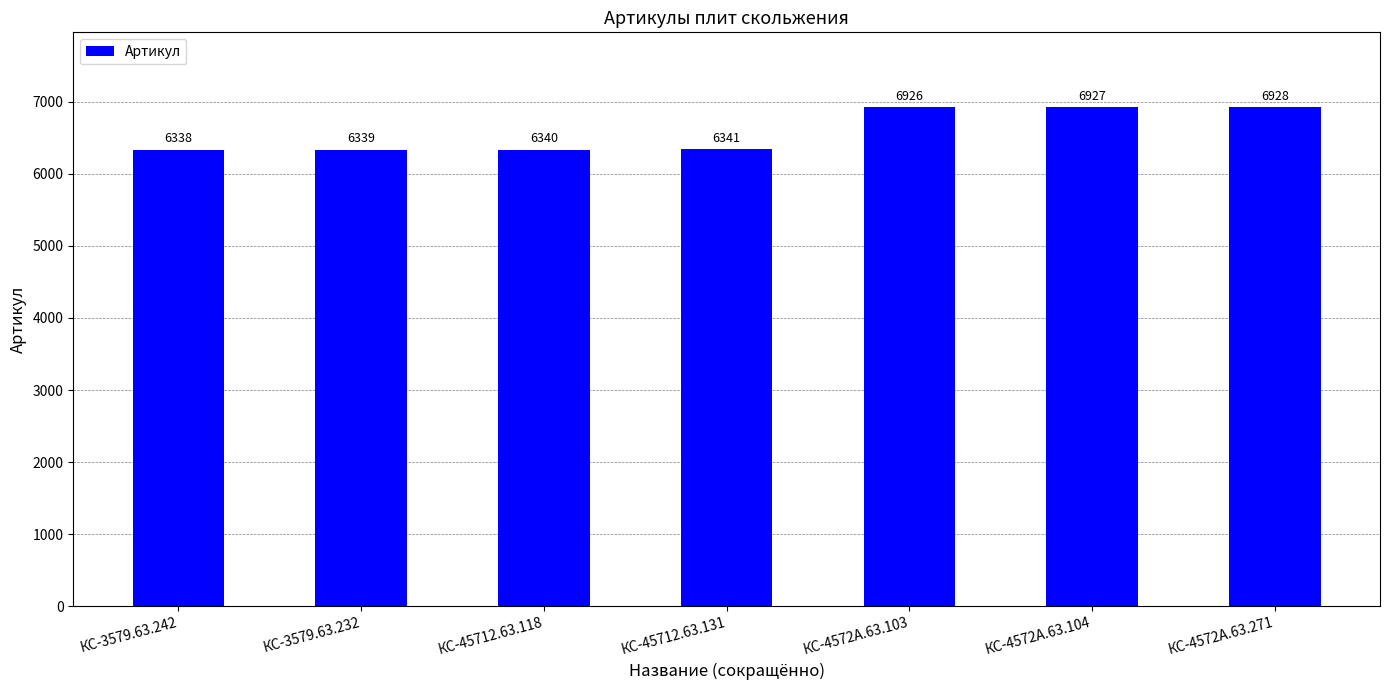

Approximately how many times larger is the value at КС-3579.63.242 compared to КС-4572А.63.103?

0.9